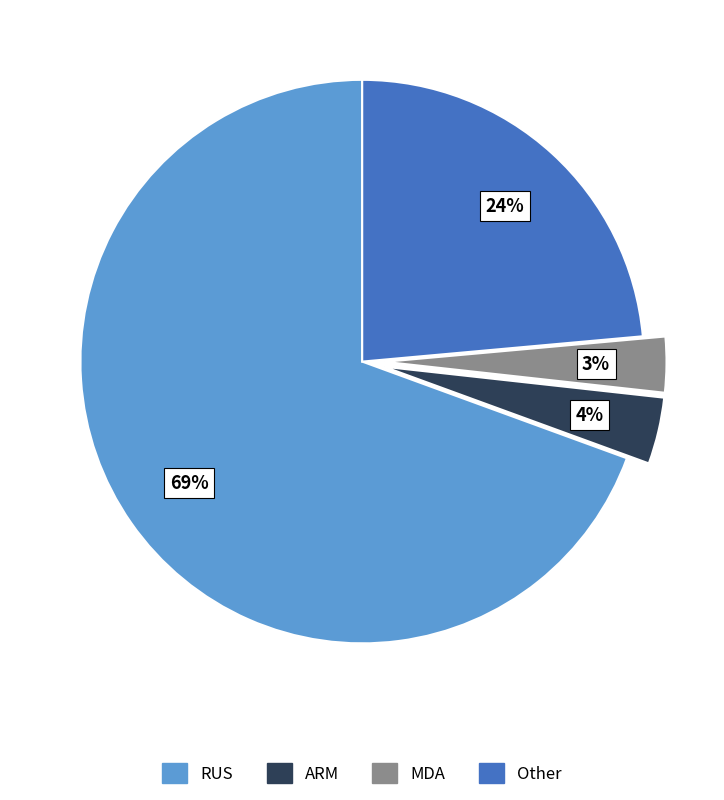

Is there any slice that represents more than half of the pie?

Yes